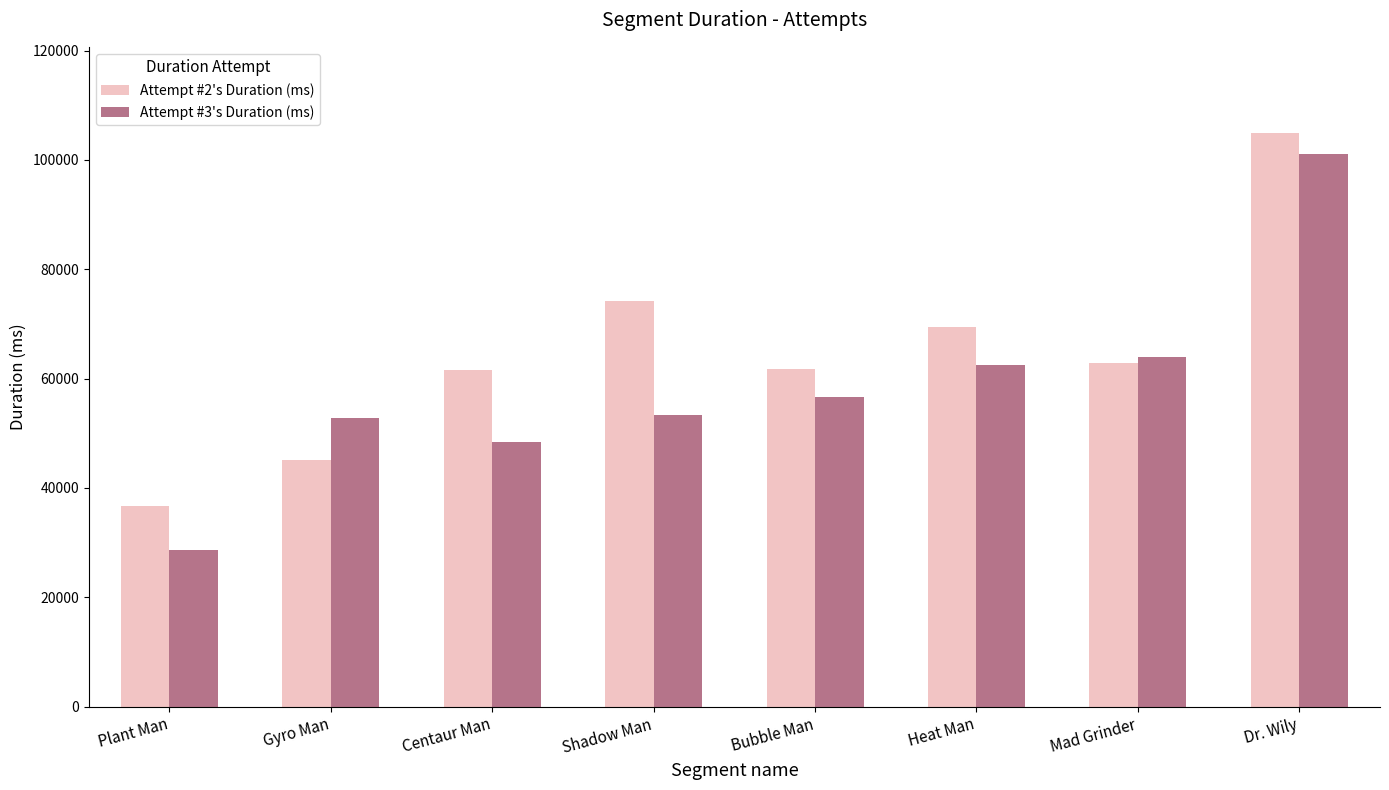

Which series has the largest range (max minus min)?

Attempt #3's Duration (ms)